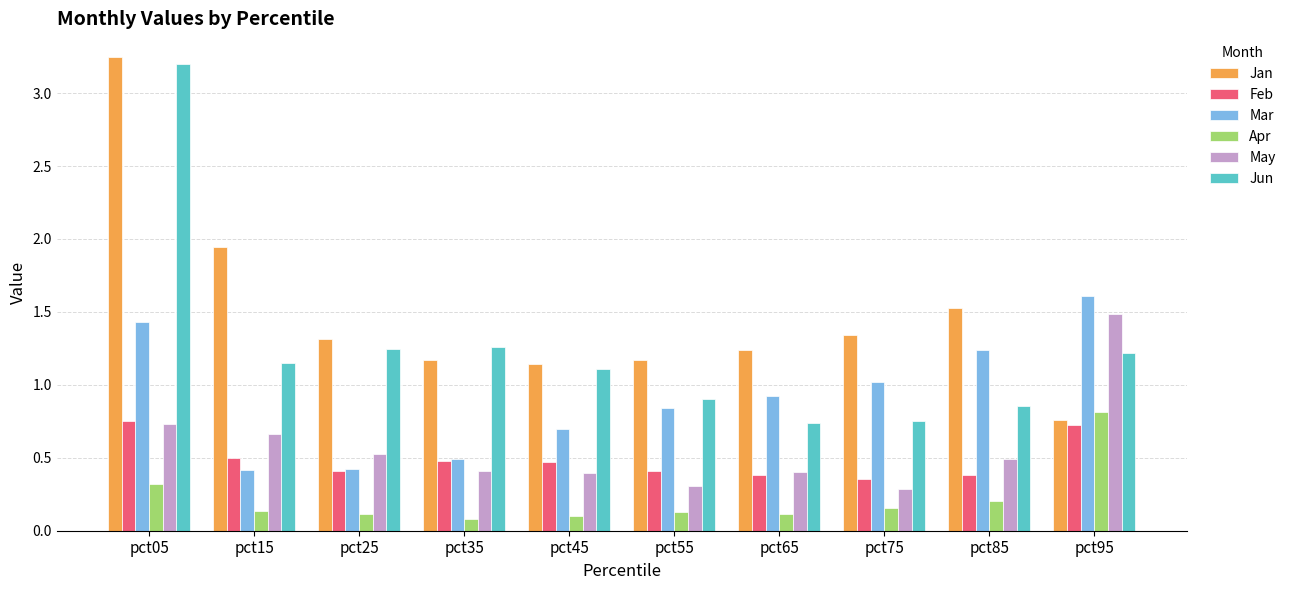

Which series has the largest total across all categories?

Jan